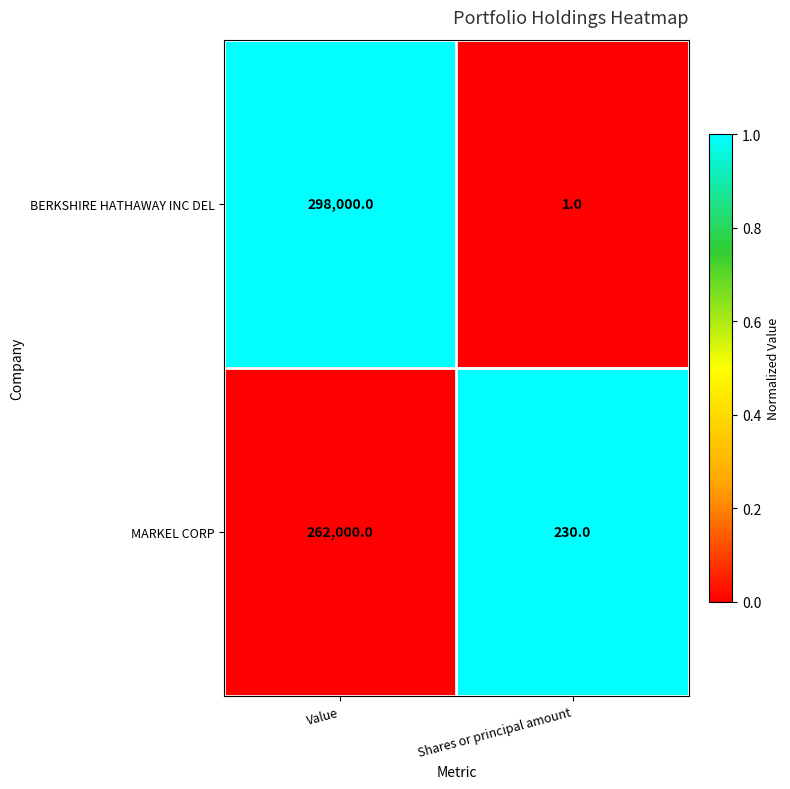

What is the sum of all MARKEL CORP values?

262230